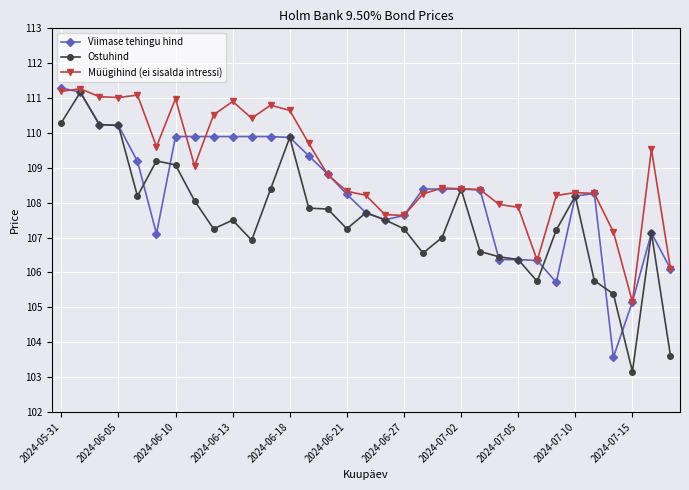

True or false: Müügihind (ei sisalda intressi) has more than 0 points higher than both neighbors.

True